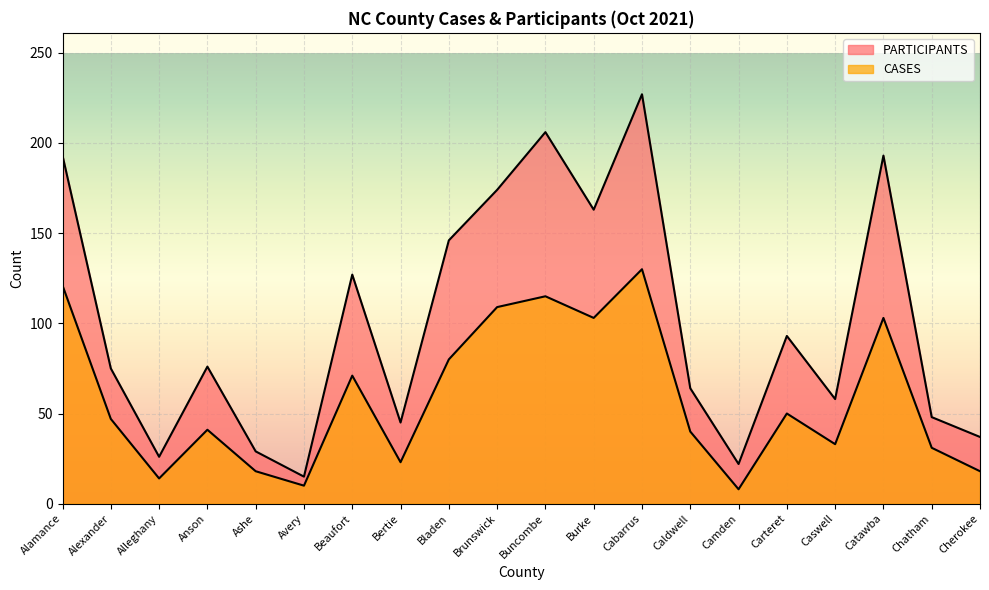

What is the label of the 6th point from the left?

Avery